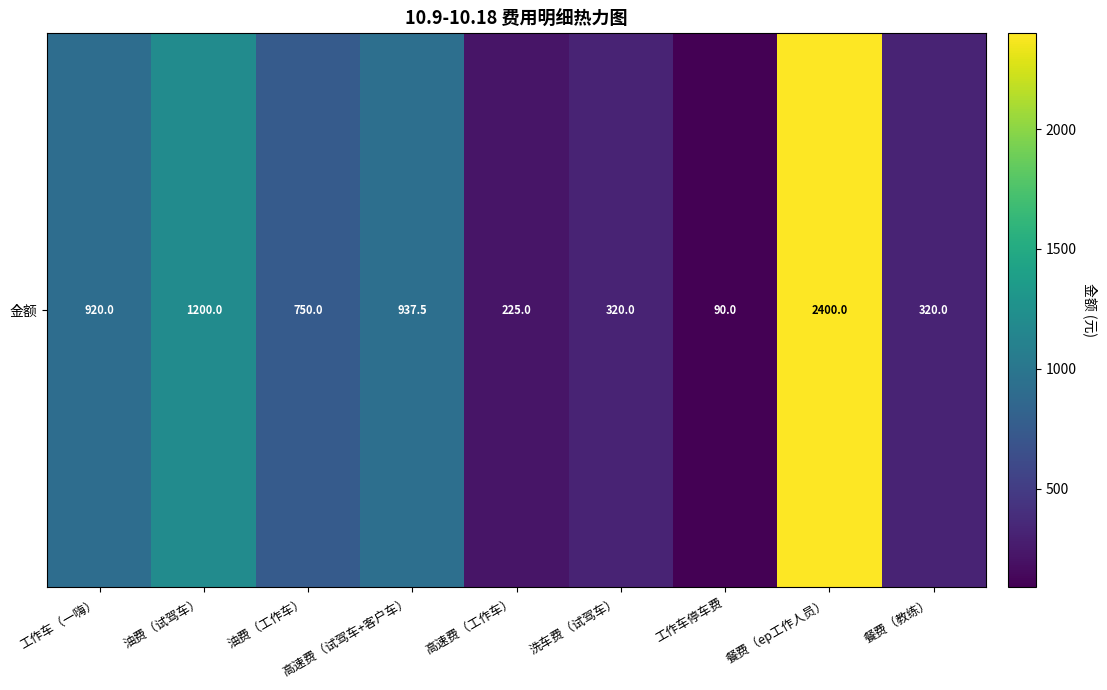

The chart shows a value of 3334.5 at 餐费（ep工作人员）. True or false?

False